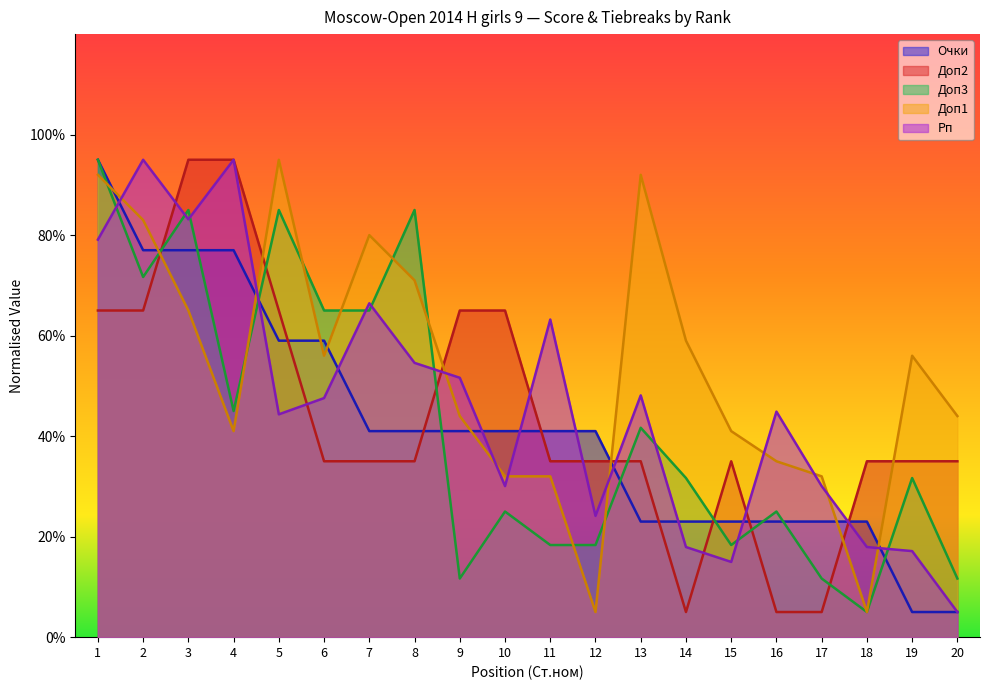

In Доп3, how many points are lower than both neighbors (excluding endpoints)?

5